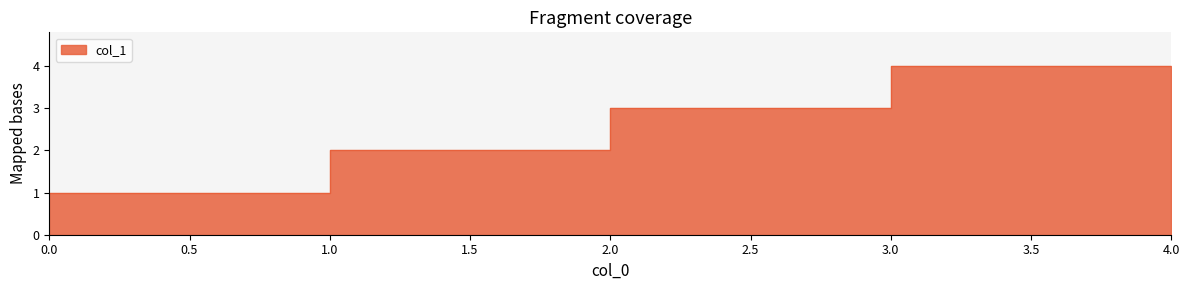

Reading right to left, what are all the values shown in this chart?

4=4	3=4	3=3	2=3	2=2	1=2	1=1	0=1